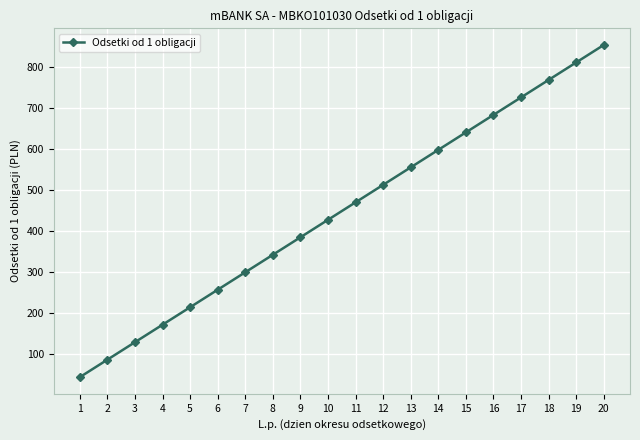

Is it true that the value at 1 is 73.2?

False